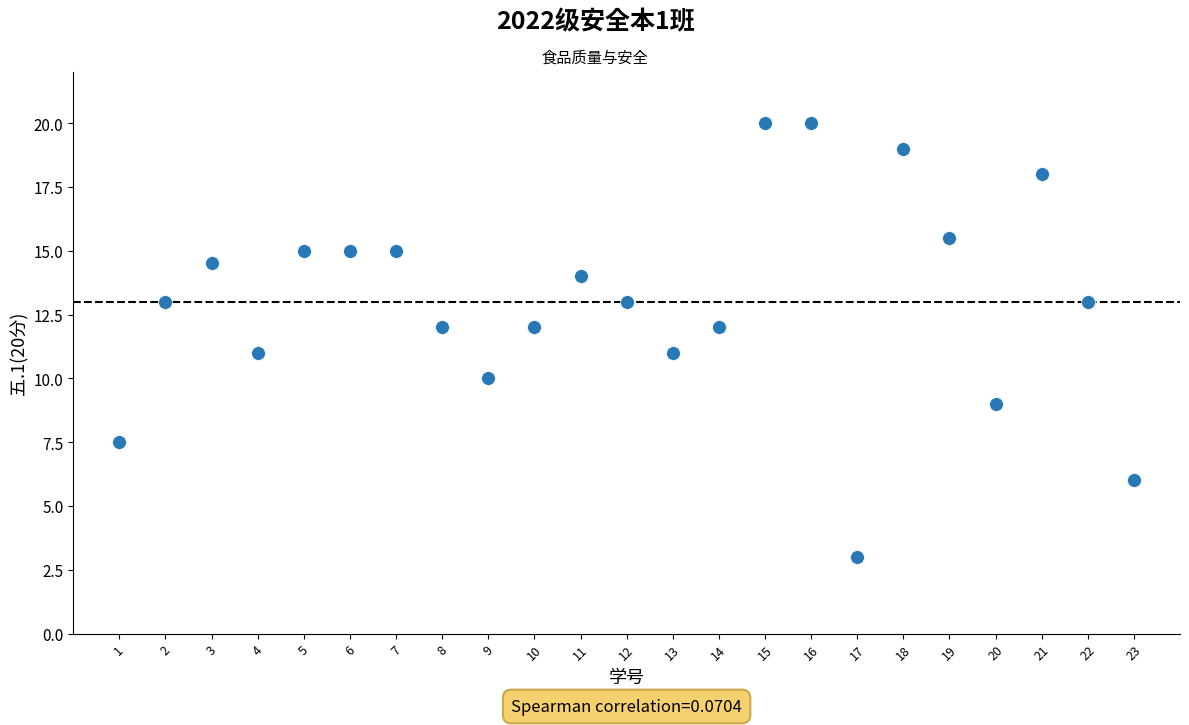

What is the range of X values (max minus min)?

22.0